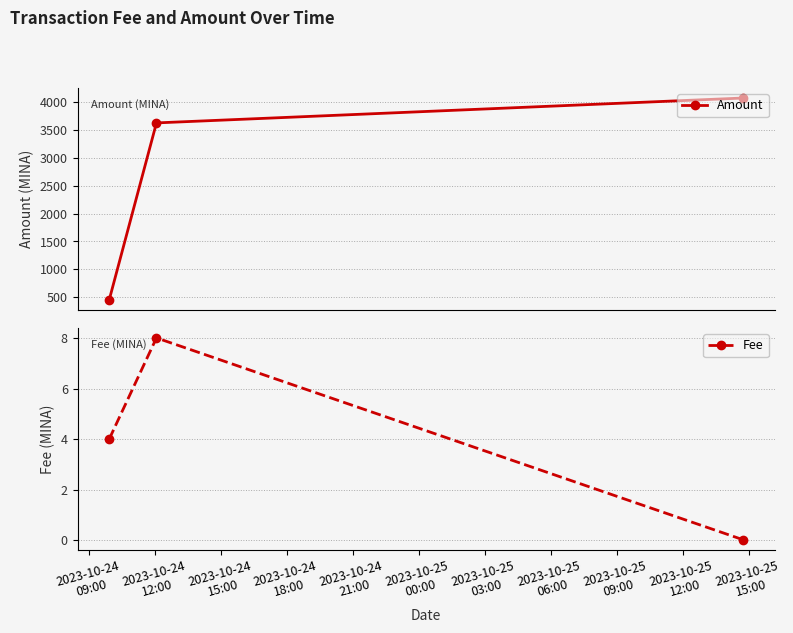

What is the highest value of the Amount series?

4079.1